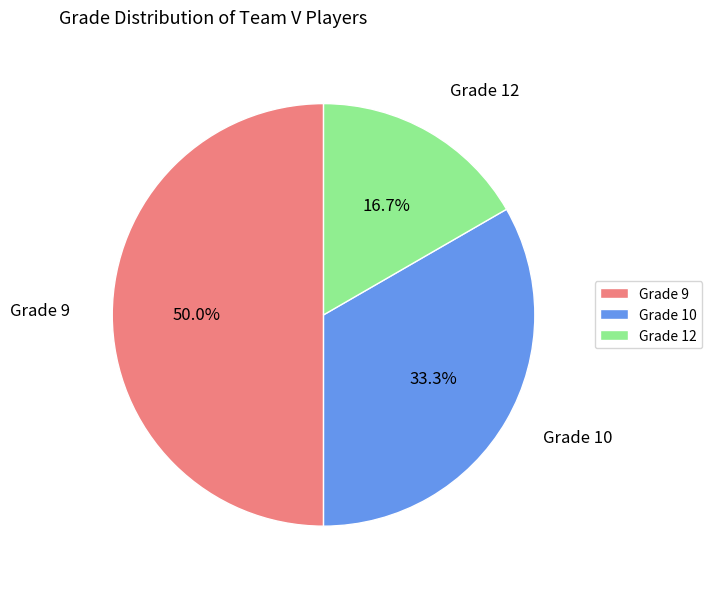

Approximately how many times larger is the value at Grade 10 compared to Grade 9?

0.7